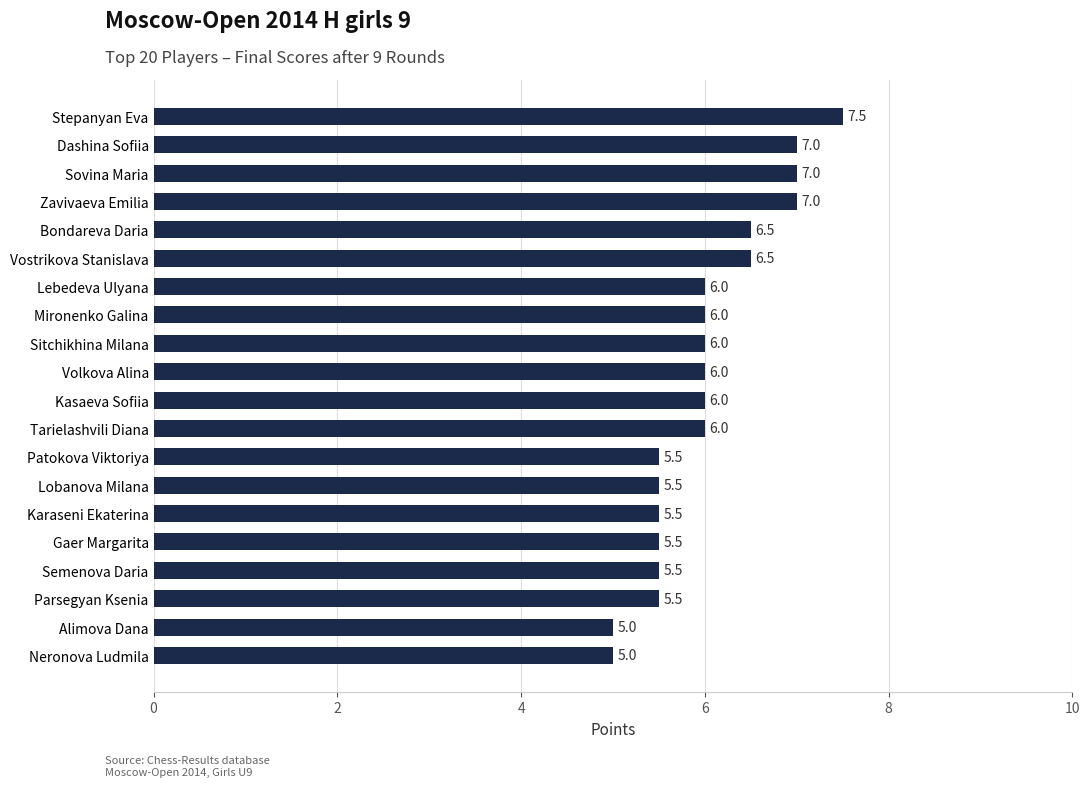

What is the smallest value displayed?

5.0